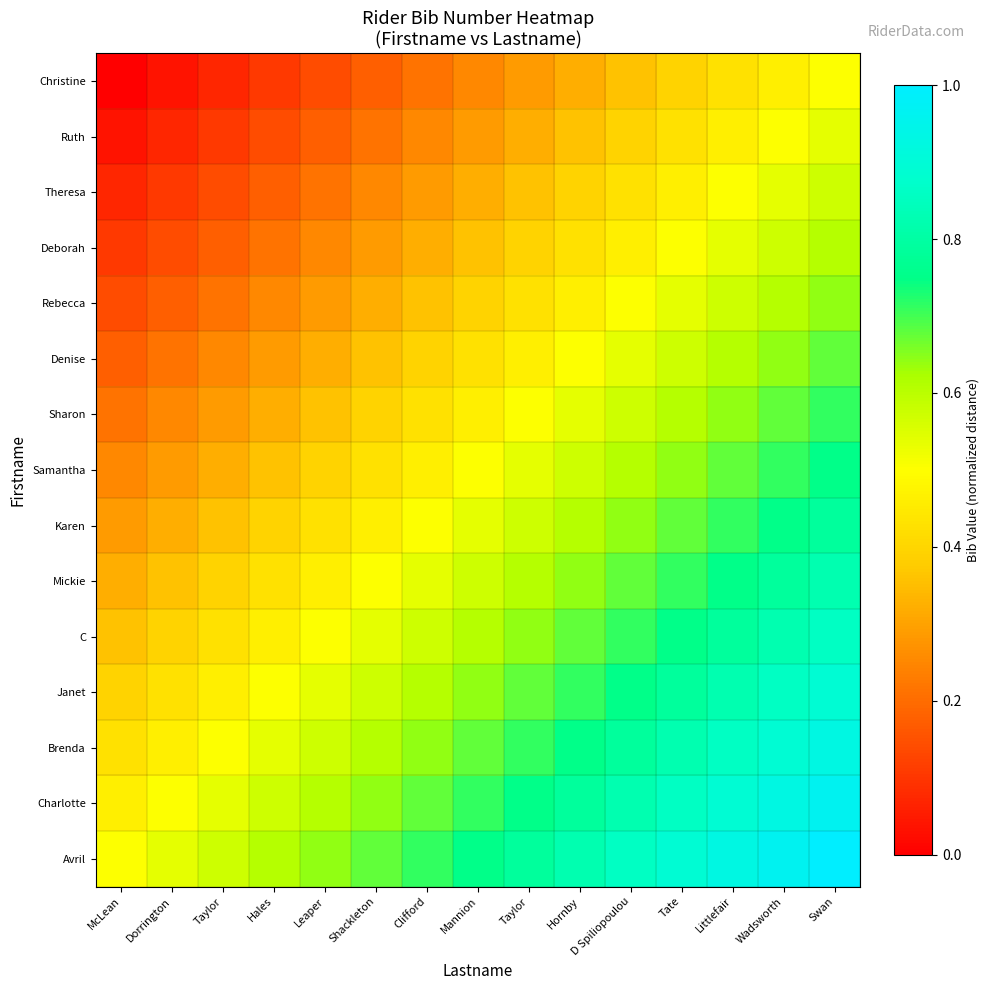

Reading left to right, transcribe all the data shown in this chart.

Christine: McLean=0.0	Dorrington=0.0	Taylor=0.1	Hales=0.1	Leaper=0.1	Shackleton=0.2	Clifford=0.2	Mannion=0.2	Taylor=0.3	Hornby=0.3	D Spiliopoulou=0.4	Tate=0.4	Littlefair=0.4	Wadsworth=0.5	Swan=0.5
Ruth: McLean=0.0	Dorrington=0.1	Taylor=0.1	Hales=0.1	Leaper=0.2	Shackleton=0.2	Clifford=0.2	Mannion=0.3	Taylor=0.3	Hornby=0.4	D Spiliopoulou=0.4	Tate=0.4	Littlefair=0.5	Wadsworth=0.5	Swan=0.5
Theresa: McLean=0.1	Dorrington=0.1	Taylor=0.1	Hales=0.2	Leaper=0.2	Shackleton=0.2	Clifford=0.3	Mannion=0.3	Taylor=0.4	Hornby=0.4	D Spiliopoulou=0.4	Tate=0.5	Littlefair=0.5	Wadsworth=0.5	Swan=0.6
Deborah: McLean=0.1	Dorrington=0.1	Taylor=0.2	Hales=0.2	Leaper=0.2	Shackleton=0.3	Clifford=0.3	Mannion=0.4	Taylor=0.4	Hornby=0.4	D Spiliopoulou=0.5	Tate=0.5	Littlefair=0.5	Wadsworth=0.6	Swan=0.6
Rebecca: McLean=0.1	Dorrington=0.2	Taylor=0.2	Hales=0.2	Leaper=0.3	Shackleton=0.3	Clifford=0.4	Mannion=0.4	Taylor=0.4	Hornby=0.5	D Spiliopoulou=0.5	Tate=0.5	Littlefair=0.6	Wadsworth=0.6	Swan=0.6
Denise: McLean=0.2	Dorrington=0.2	Taylor=0.2	Hales=0.3	Leaper=0.3	Shackleton=0.4	Clifford=0.4	Mannion=0.4	Taylor=0.5	Hornby=0.5	D Spiliopoulou=0.5	Tate=0.6	Littlefair=0.6	Wadsworth=0.6	Swan=0.7
Sharon: McLean=0.2	Dorrington=0.2	Taylor=0.3	Hales=0.3	Leaper=0.4	Shackleton=0.4	Clifford=0.4	Mannion=0.5	Taylor=0.5	Hornby=0.5	D Spiliopoulou=0.6	Tate=0.6	Littlefair=0.6	Wadsworth=0.7	Swan=0.7
Samantha: McLean=0.2	Dorrington=0.3	Taylor=0.3	Hales=0.4	Leaper=0.4	Shackleton=0.4	Clifford=0.5	Mannion=0.5	Taylor=0.5	Hornby=0.6	D Spiliopoulou=0.6	Tate=0.6	Littlefair=0.7	Wadsworth=0.7	Swan=0.8
Karen: McLean=0.3	Dorrington=0.3	Taylor=0.4	Hales=0.4	Leaper=0.4	Shackleton=0.5	Clifford=0.5	Mannion=0.5	Taylor=0.6	Hornby=0.6	D Spiliopoulou=0.6	Tate=0.7	Littlefair=0.7	Wadsworth=0.8	Swan=0.8
Mickie: McLean=0.3	Dorrington=0.4	Taylor=0.4	Hales=0.4	Leaper=0.5	Shackleton=0.5	Clifford=0.5	Mannion=0.6	Taylor=0.6	Hornby=0.6	D Spiliopoulou=0.7	Tate=0.7	Littlefair=0.8	Wadsworth=0.8	Swan=0.8
C: McLean=0.4	Dorrington=0.4	Taylor=0.4	Hales=0.5	Leaper=0.5	Shackleton=0.5	Clifford=0.6	Mannion=0.6	Taylor=0.6	Hornby=0.7	D Spiliopoulou=0.7	Tate=0.8	Littlefair=0.8	Wadsworth=0.8	Swan=0.9
Janet: McLean=0.4	Dorrington=0.4	Taylor=0.5	Hales=0.5	Leaper=0.5	Shackleton=0.6	Clifford=0.6	Mannion=0.6	Taylor=0.7	Hornby=0.7	D Spiliopoulou=0.8	Tate=0.8	Littlefair=0.8	Wadsworth=0.9	Swan=0.9
Brenda: McLean=0.4	Dorrington=0.5	Taylor=0.5	Hales=0.5	Leaper=0.6	Shackleton=0.6	Clifford=0.6	Mannion=0.7	Taylor=0.7	Hornby=0.8	D Spiliopoulou=0.8	Tate=0.8	Littlefair=0.9	Wadsworth=0.9	Swan=0.9
Charlotte: McLean=0.5	Dorrington=0.5	Taylor=0.5	Hales=0.6	Leaper=0.6	Shackleton=0.6	Clifford=0.7	Mannion=0.7	Taylor=0.8	Hornby=0.8	D Spiliopoulou=0.8	Tate=0.9	Littlefair=0.9	Wadsworth=0.9	Swan=1.0
Avril: McLean=0.5	Dorrington=0.5	Taylor=0.6	Hales=0.6	Leaper=0.6	Shackleton=0.7	Clifford=0.7	Mannion=0.8	Taylor=0.8	Hornby=0.8	D Spiliopoulou=0.9	Tate=0.9	Littlefair=0.9	Wadsworth=1.0	Swan=1.0